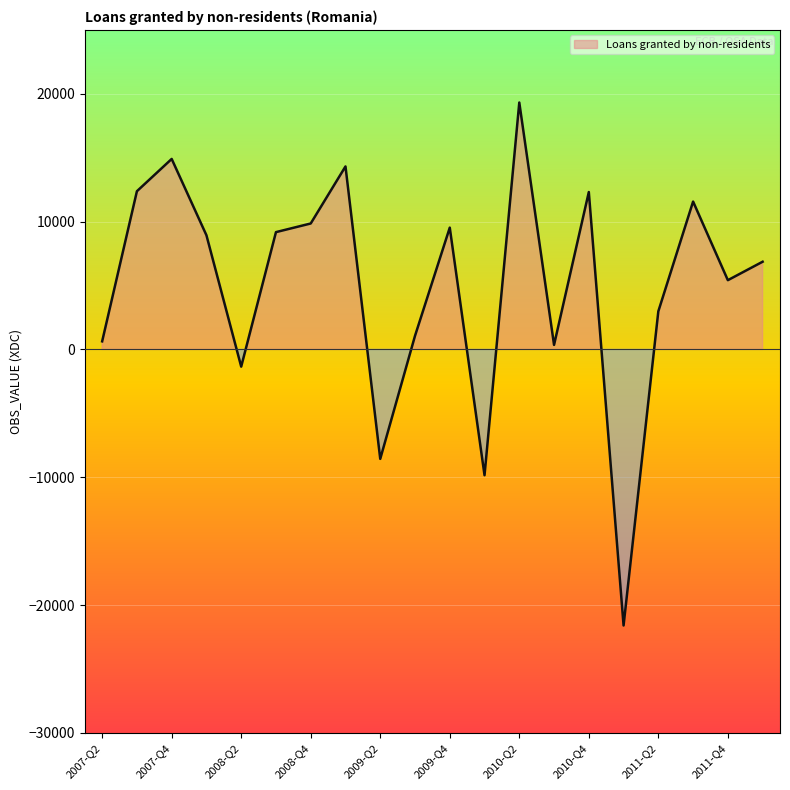

Count the number of data series in this chart.

1